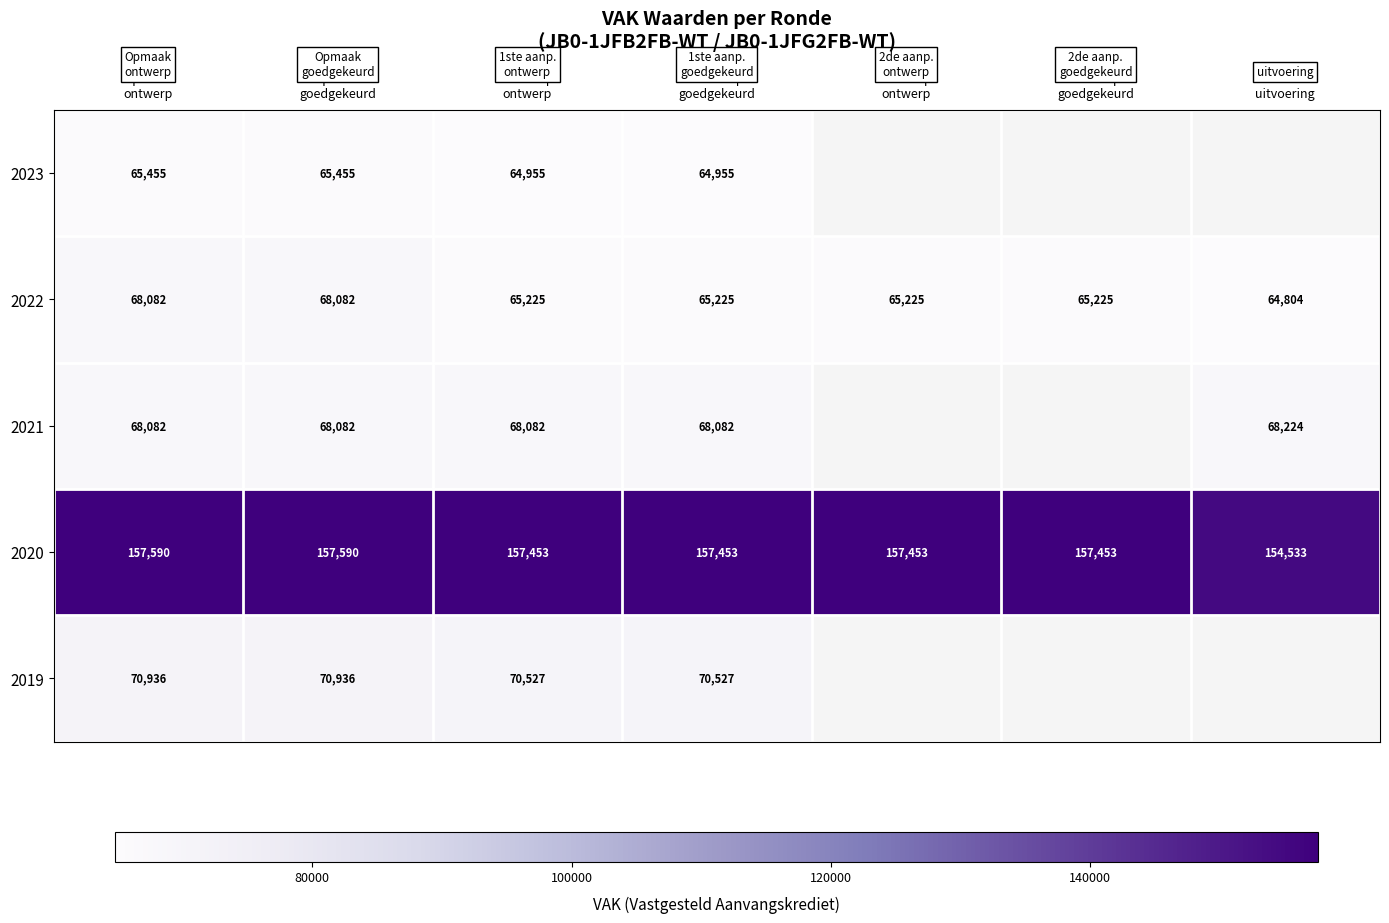

What is the greatest value displayed?

157590.0